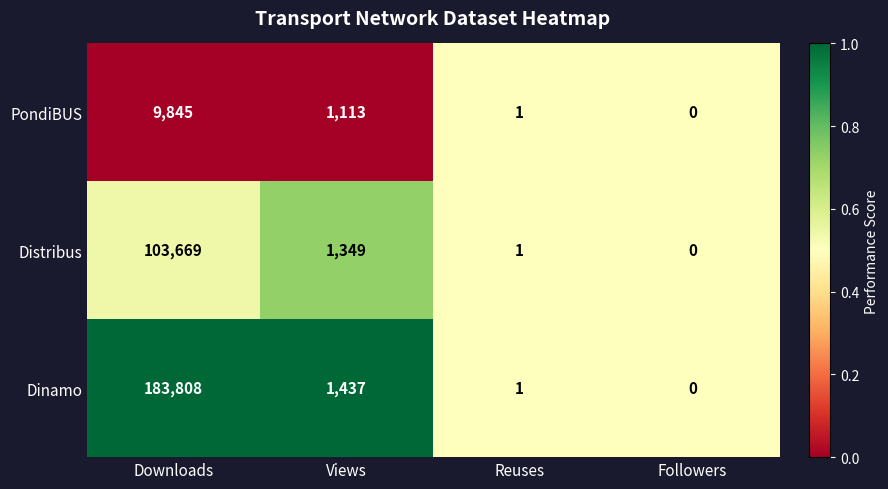

Is it true that Dinamo equals 183808 at Downloads?

True